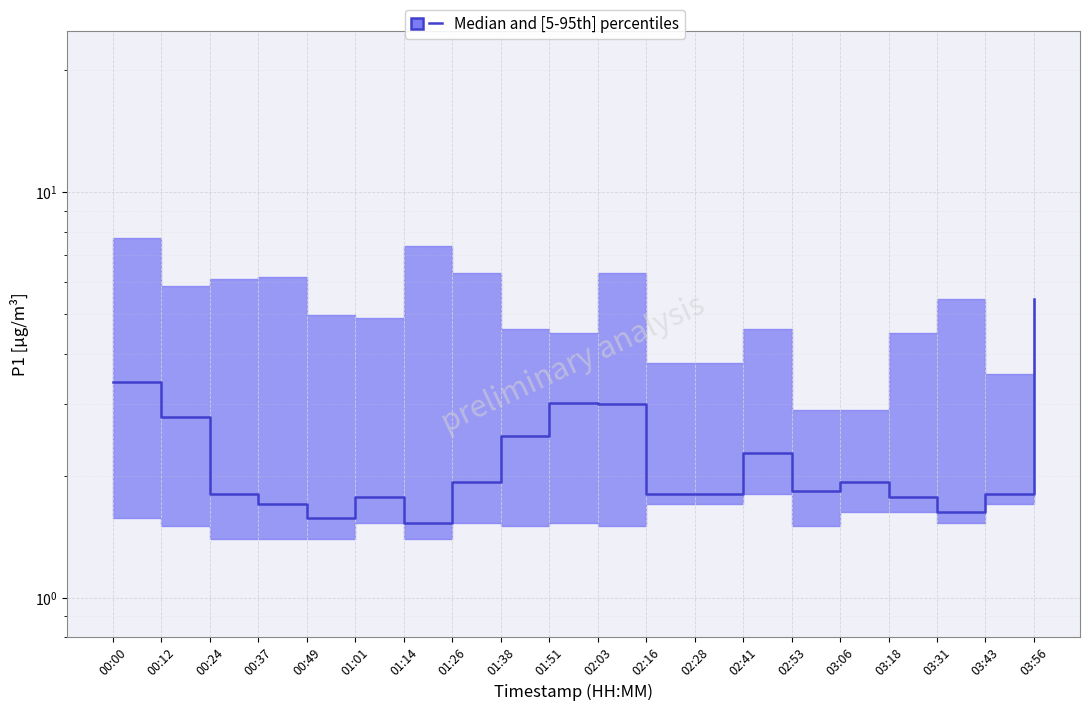

How many points are lower than both their immediate neighbors (excluding endpoints)?

4